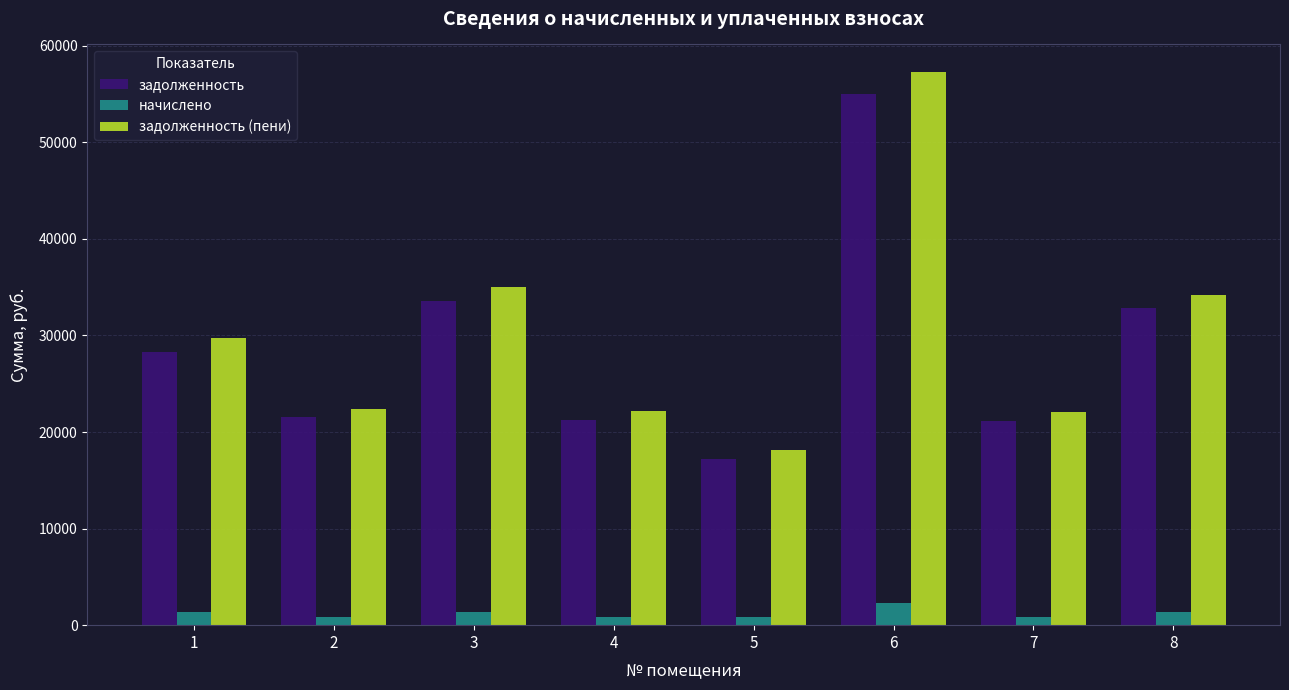

Where is задолженность (пени) nearest to the value 37688?

3